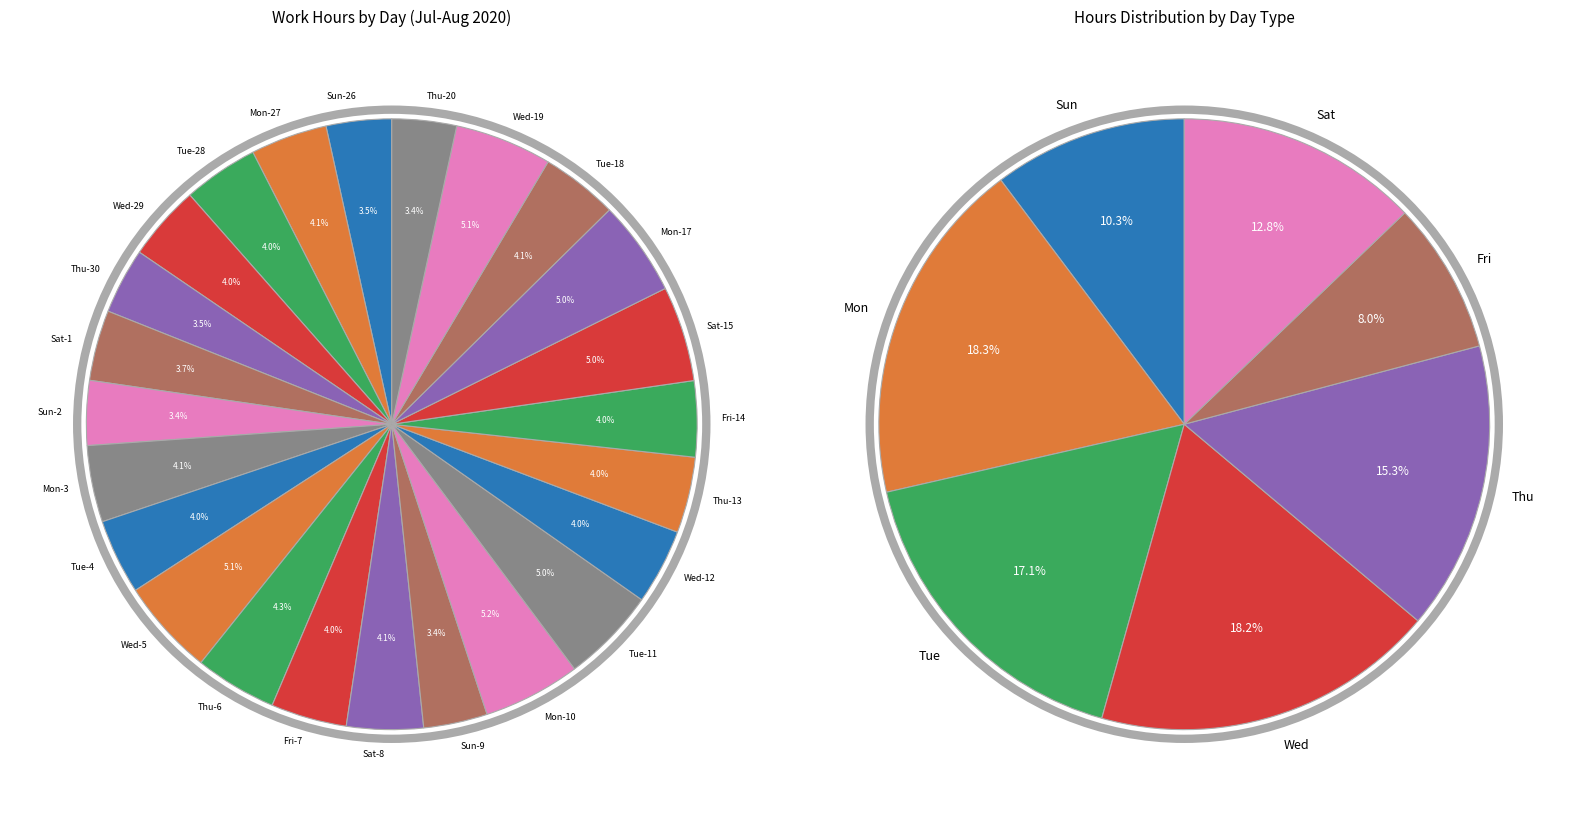

Does Fri-7 account for over 50% of the chart?

No